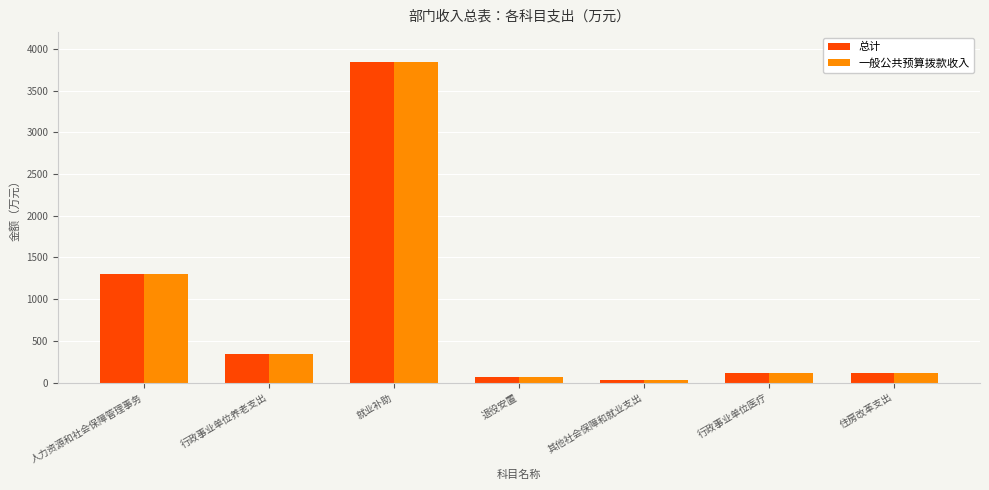

Which label corresponds to the largest value in the chart?

就业补助